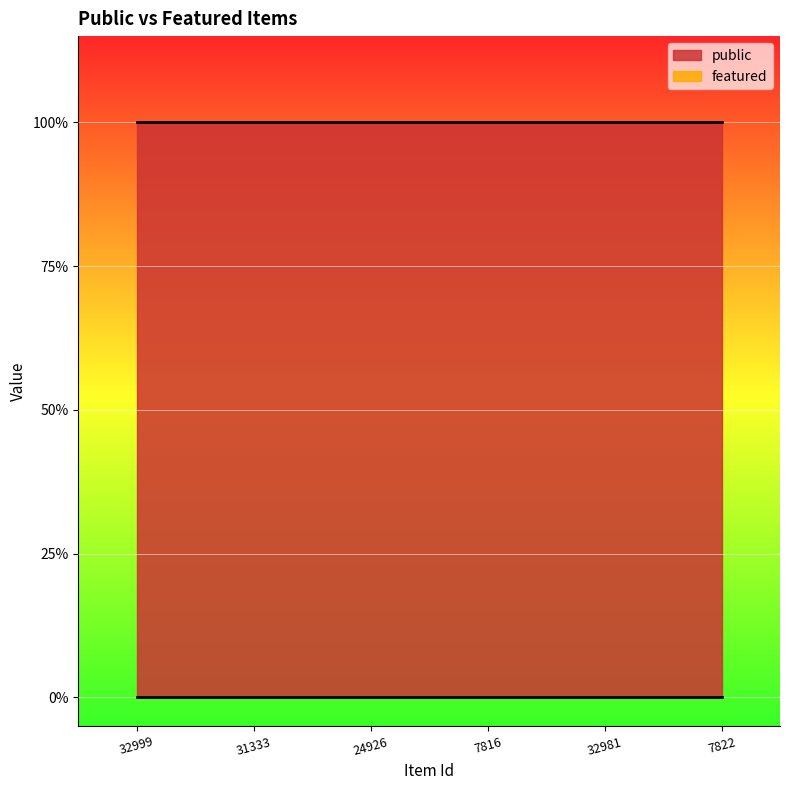

What is the label of the 6th point from the right?

32999